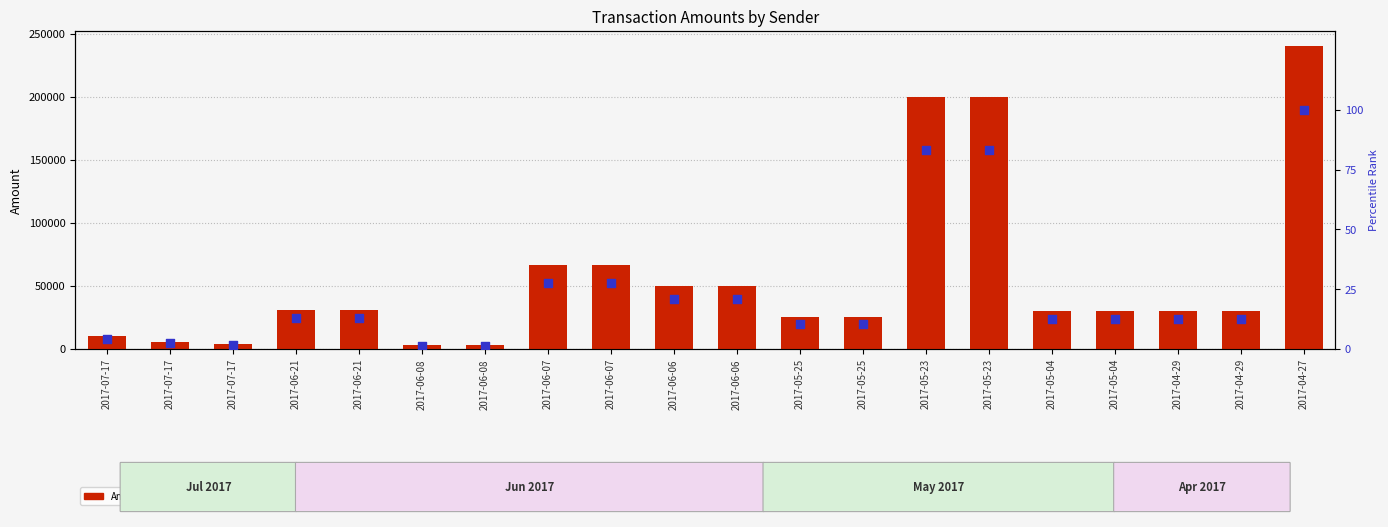

What are all the series names shown in the legend?

Amount, percentile rank within the sample